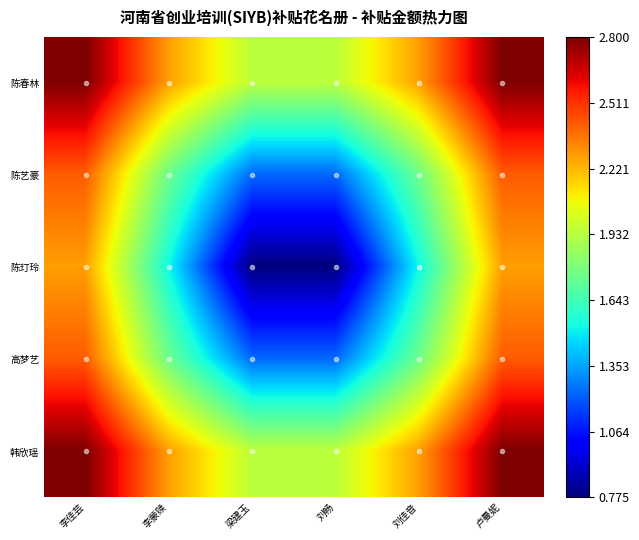

Reading left to right, what are all the values shown in this chart?

陈春林: 李佳芸=3360.0	李蒙赎=2728.9	梁建玉=2334.5	刘畅=2334.5	刘佳音=2728.9	卢曼妮=3360.0
陈艺豪: 李佳芸=2902.1	李蒙赎=2101.7	梁建玉=1485.7	刘畅=1485.7	刘佳音=2101.7	卢曼妮=2902.1
陈玎玲: 李佳芸=2728.9	李蒙赎=1829.3	梁建玉=929.8	刘畅=929.8	刘佳音=1829.3	卢曼妮=2728.9
高梦艺: 李佳芸=2902.1	李蒙赎=2101.7	梁建玉=1485.7	刘畅=1485.7	刘佳音=2101.7	卢曼妮=2902.1
韩欣瑶: 李佳芸=3360.0	李蒙赎=2728.9	梁建玉=2334.5	刘畅=2334.5	刘佳音=2728.9	卢曼妮=3360.0